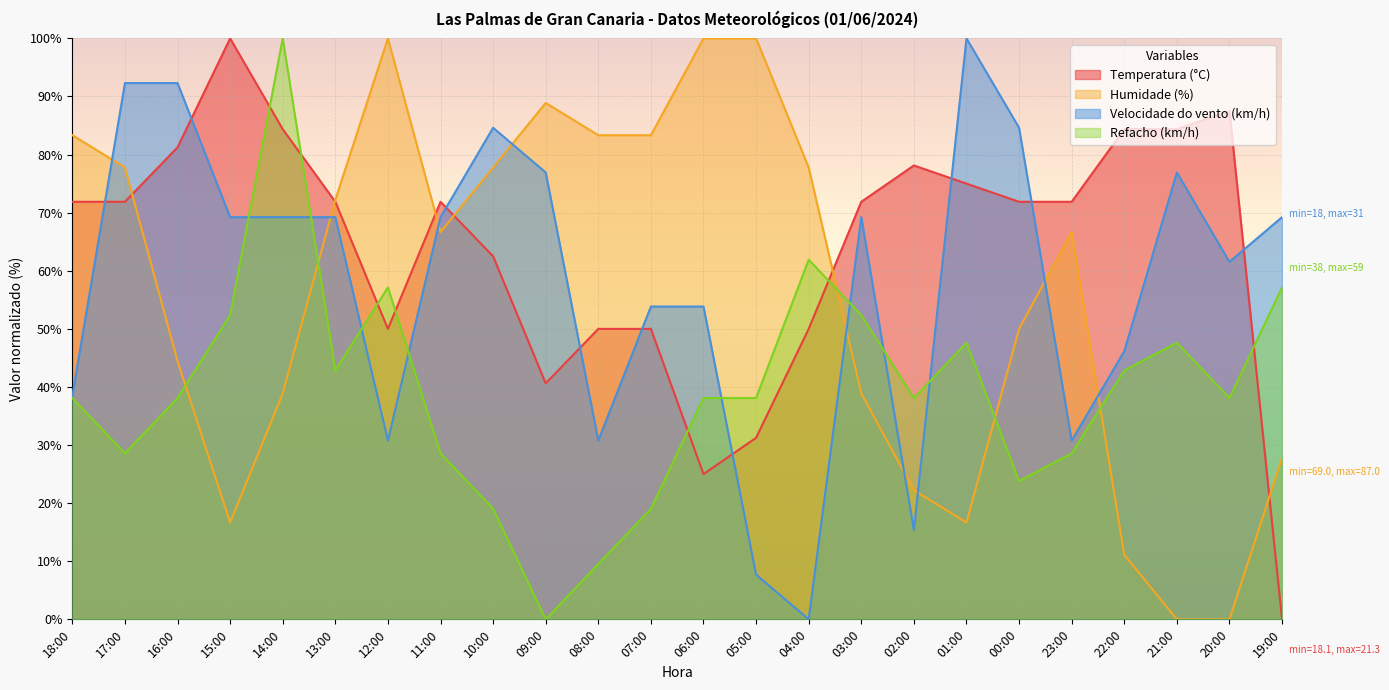

Which series has the largest range (max minus min)?

Temperatura (°C)